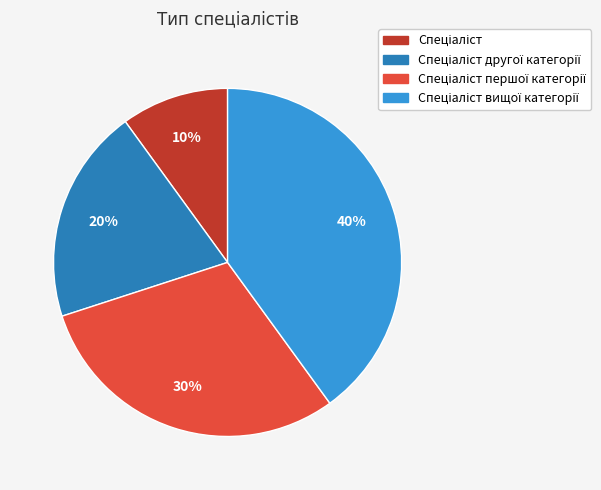

Does any single category account for the majority?

No